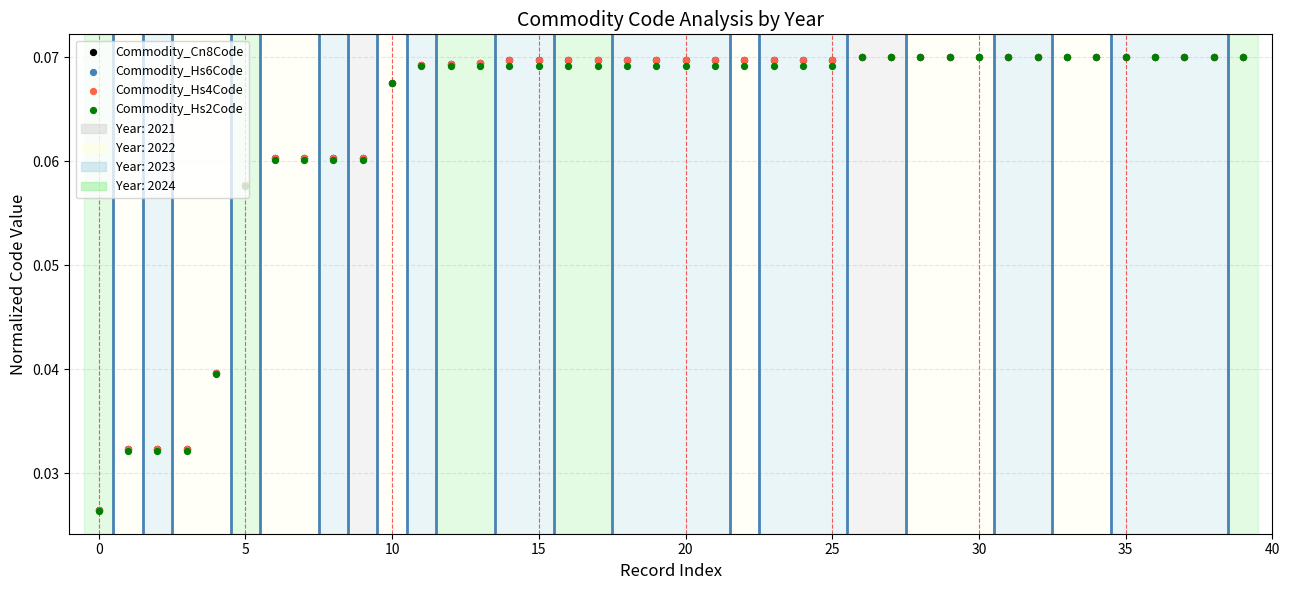

Which series contains the lowest Y value?

Commodity_Hs2Code